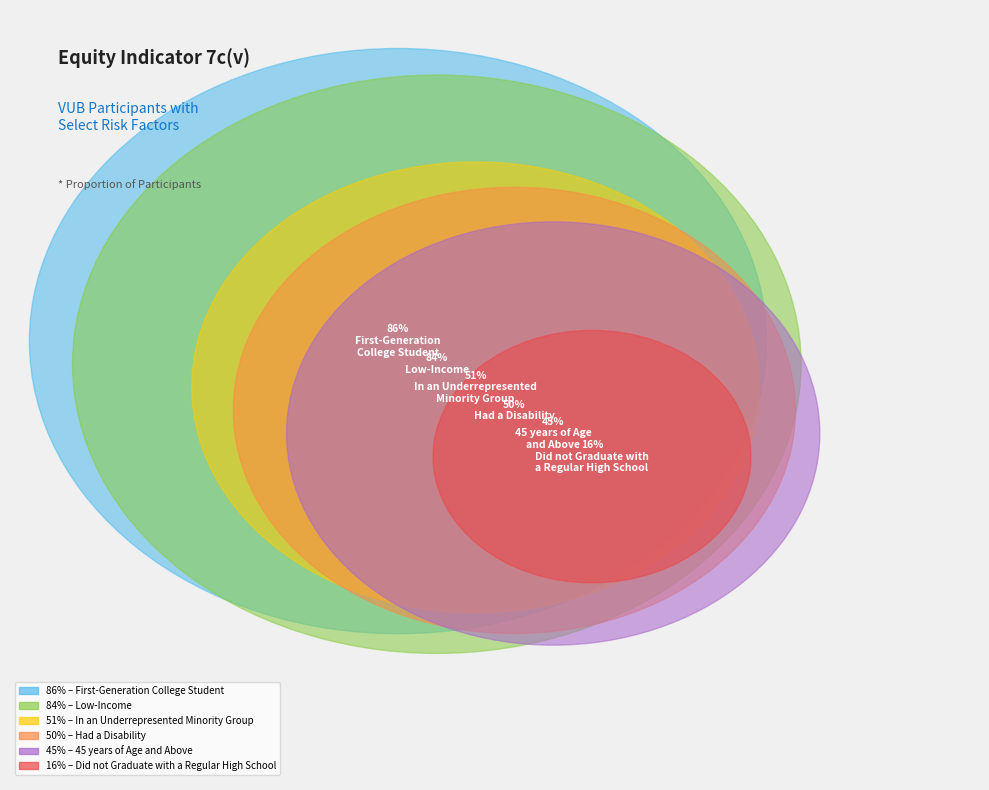

How much of the chart is everything except Did not Graduate with
a Regular High School?

95.2%